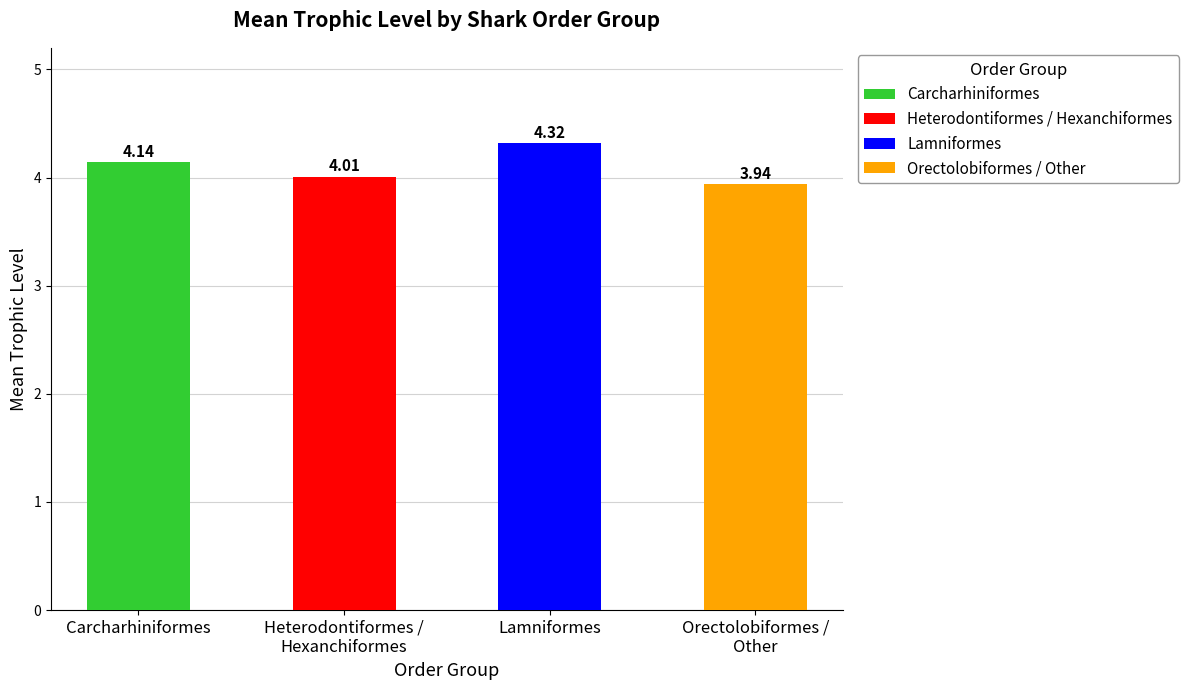

Which label corresponds to the largest value in the chart?

Lamniformes